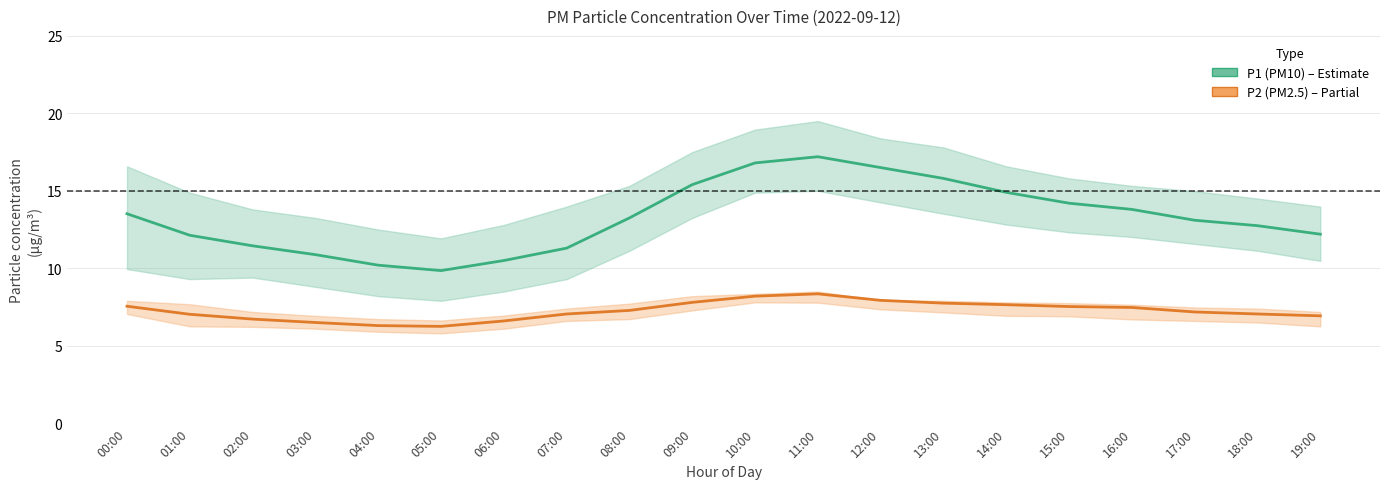

Reading left to right, what are all the values shown in this chart?

P1 (PM10): 00:00=13.5	01:00=12.1	02:00=11.4	03:00=10.9	04:00=10.2	05:00=9.8	06:00=10.5	07:00=11.3	08:00=13.2	09:00=15.4	10:00=16.8	11:00=17.2	12:00=16.5	13:00=15.8	14:00=14.9	15:00=14.2	16:00=13.8	17:00=13.1	18:00=12.8	19:00=12.2
P2 (PM2.5): 00:00=7.5	01:00=7.0	02:00=6.7	03:00=6.5	04:00=6.3	05:00=6.2	06:00=6.6	07:00=7.0	08:00=7.3	09:00=7.8	10:00=8.2	11:00=8.3	12:00=7.9	13:00=7.8	14:00=7.7	15:00=7.5	16:00=7.5	17:00=7.2	18:00=7.0	19:00=6.9